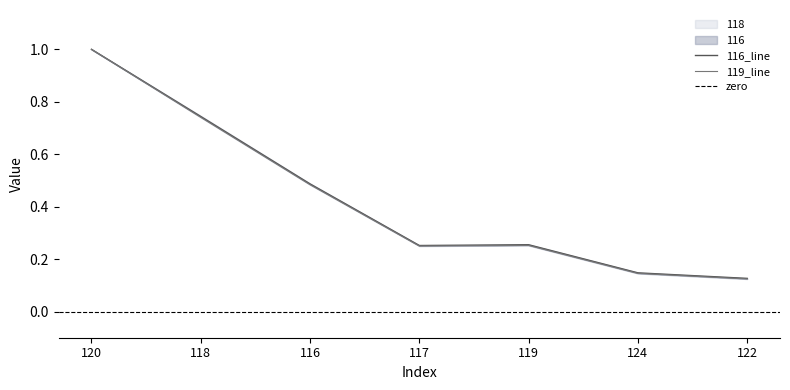

True or false: 117 and 122 intersect in this chart.

False